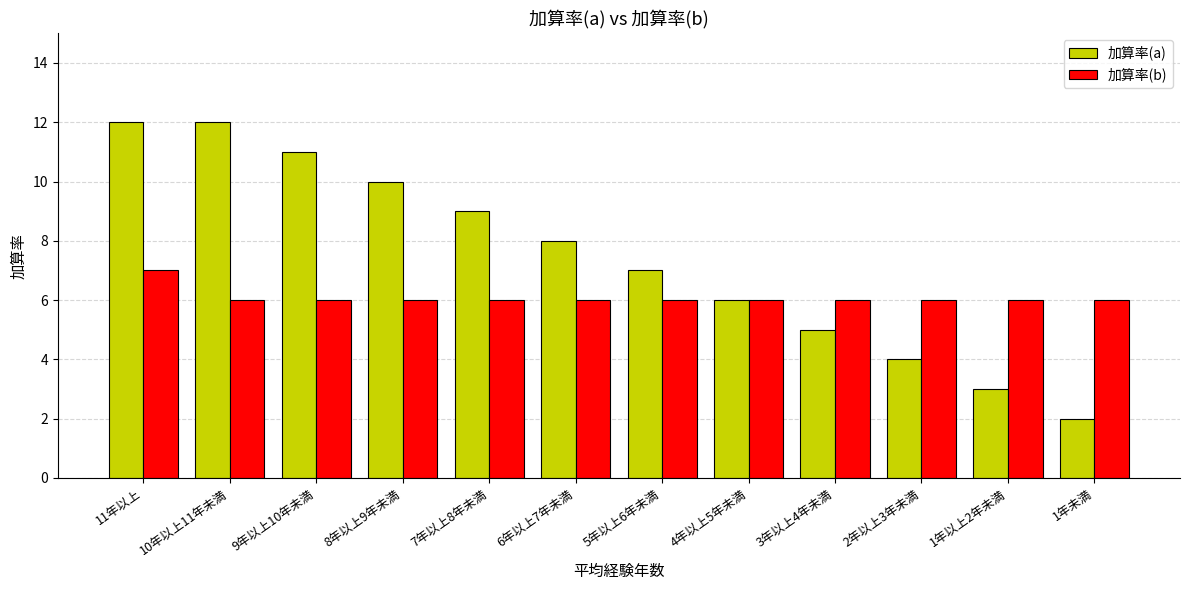

List the series in order of their overall mean, lowest first.

加算率(b), 加算率(a)